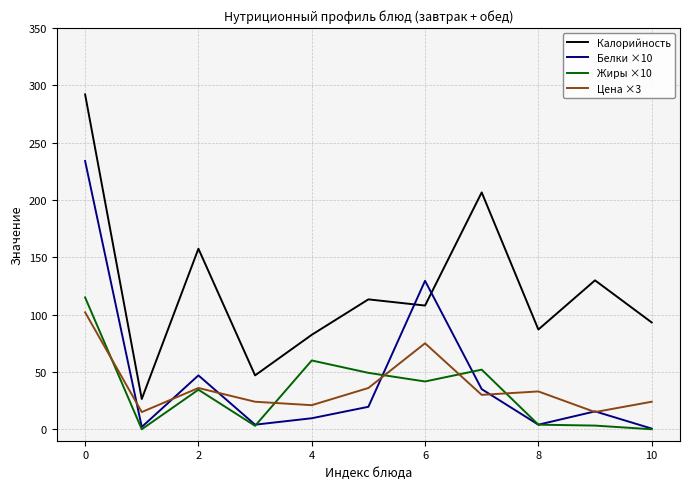

What is the highest value of the Калорийность series?

292.1